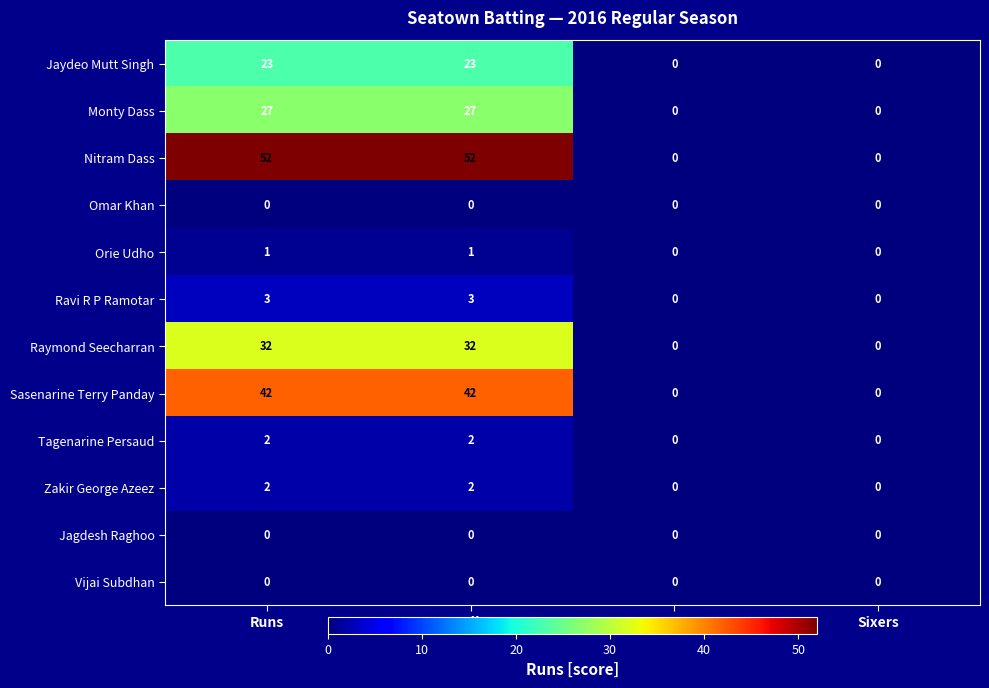

Count the number of categories in the chart.

4